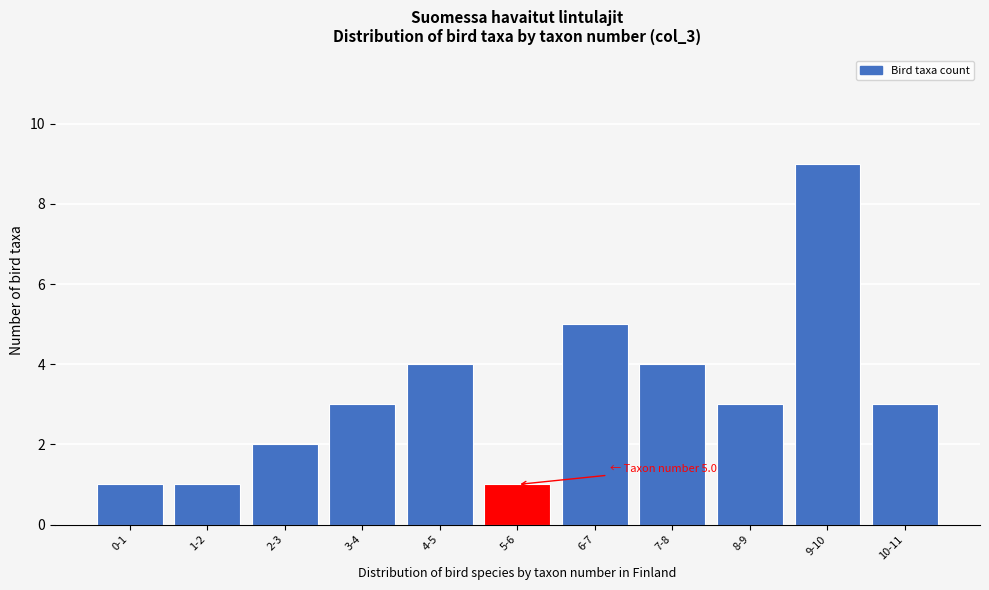

Reading right to left, transcribe all the data shown in this chart.

10-11=3	9-10=9	8-9=3	7-8=4	6-7=5	5-6=1	4-5=4	3-4=3	2-3=2	1-2=1	0-1=1